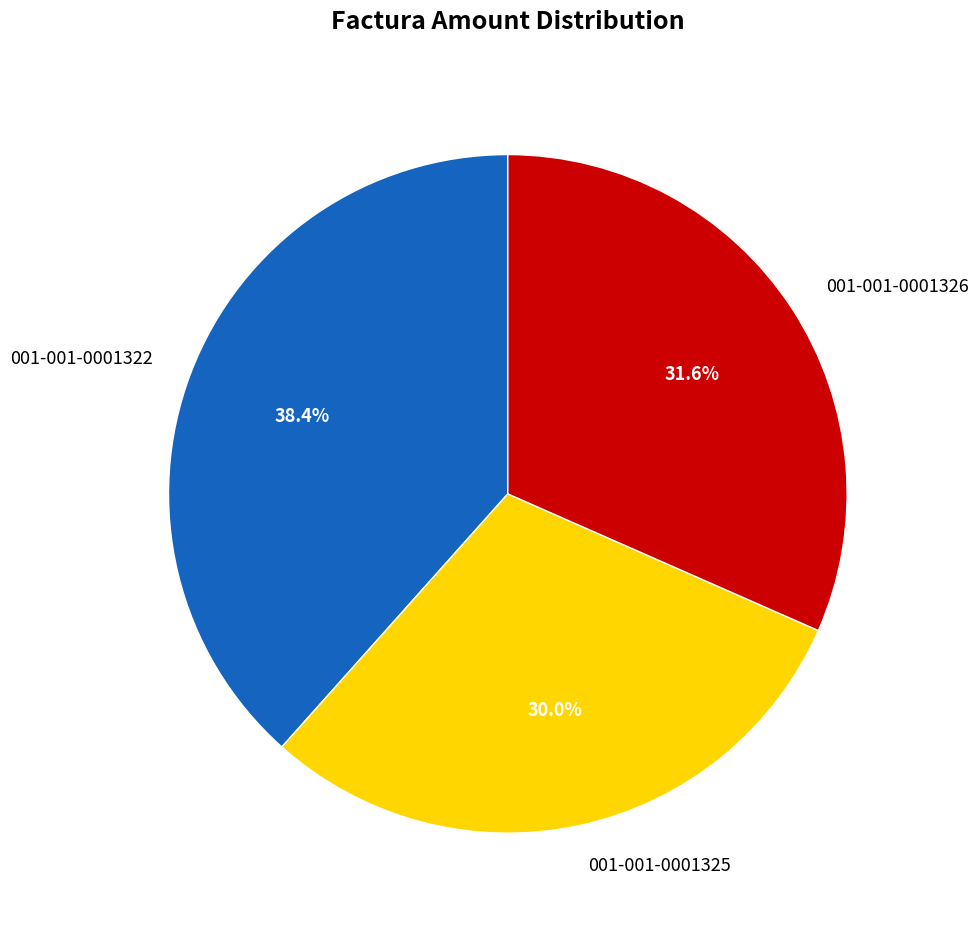

What portion of the pie excludes 001-001-0001325?

70.0%